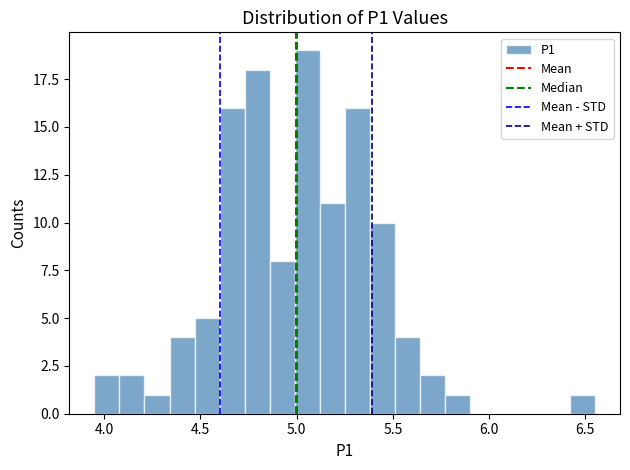

Around what value on the x-axis is the tallest bar? Give the approximate position of its centre, as read against the axis.

5.05